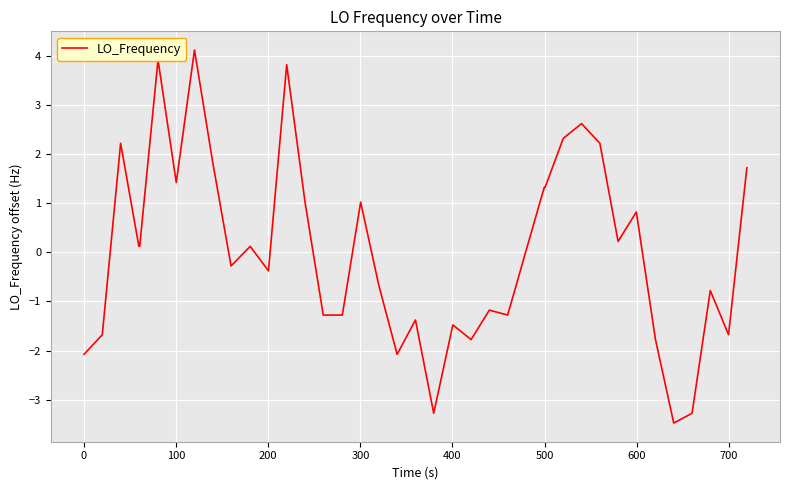

What is the difference between the maximum and minimum values?

7.6